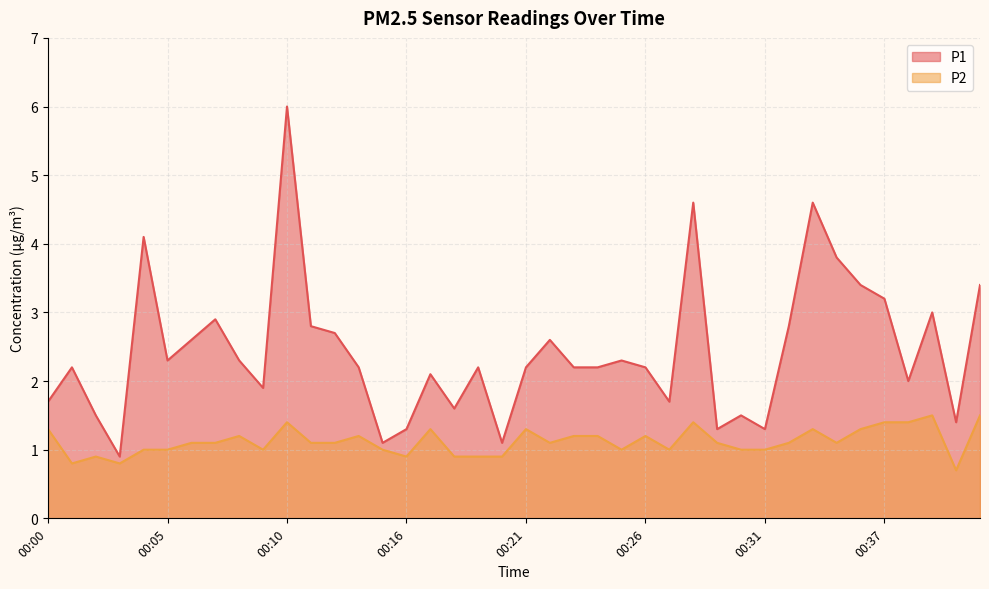

What is the value of the P2 point at the 38th from the left?

1.5